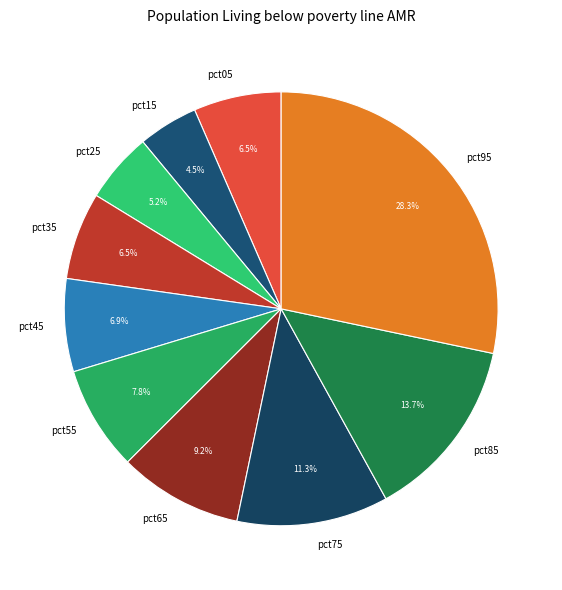

Does pct55 account for over 50% of the chart?

No